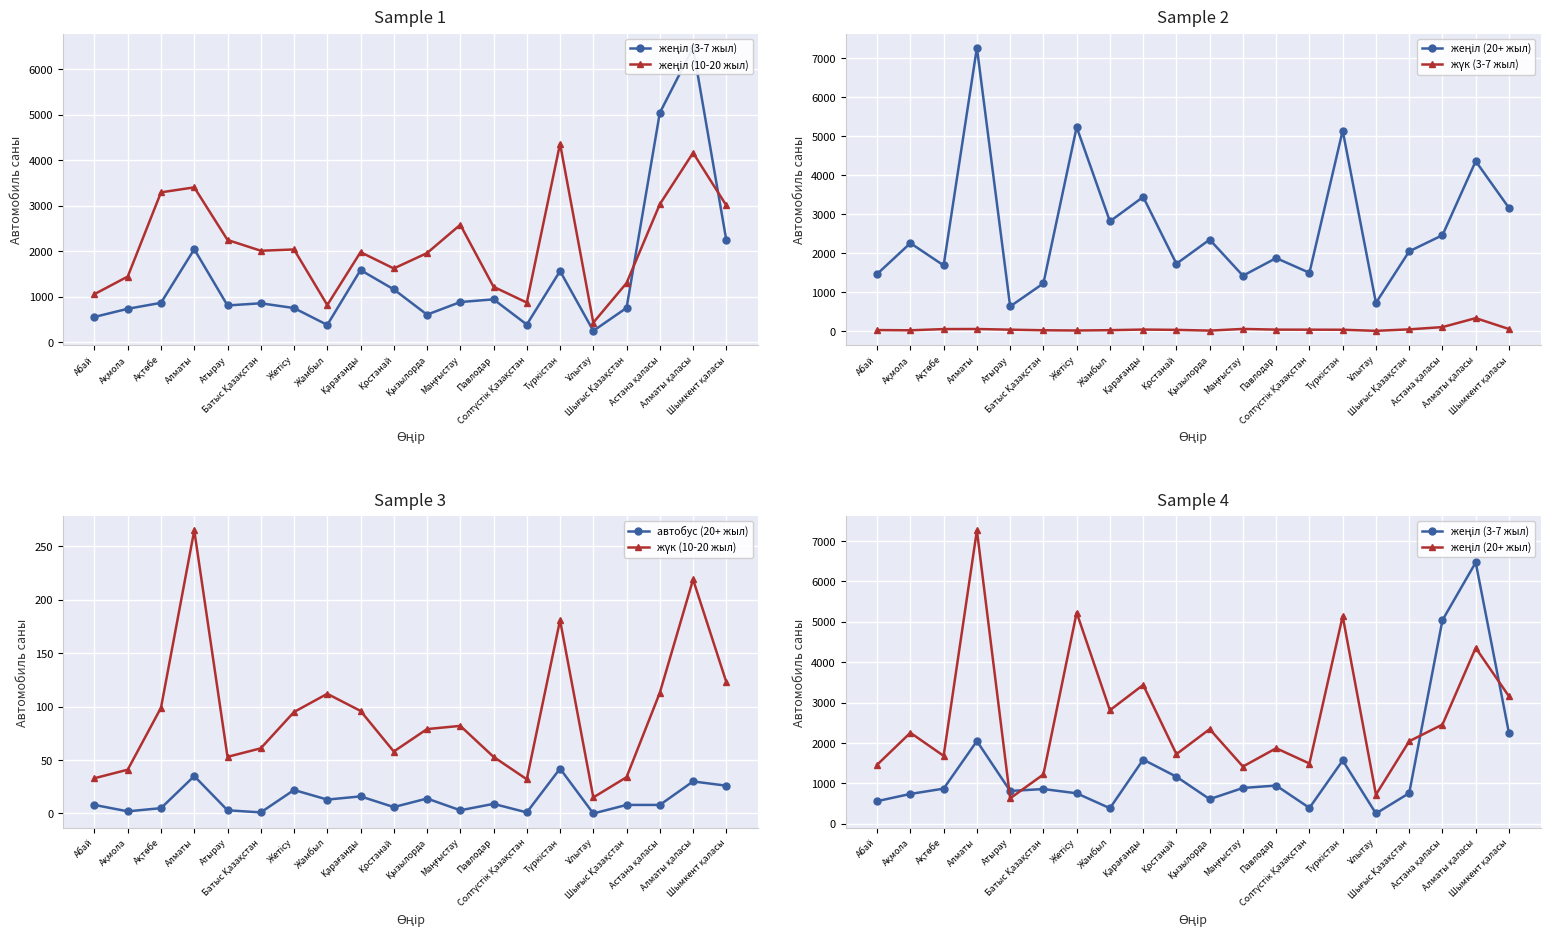

How many interior local valleys does the жеңіл (20+ жыл) series have?

7